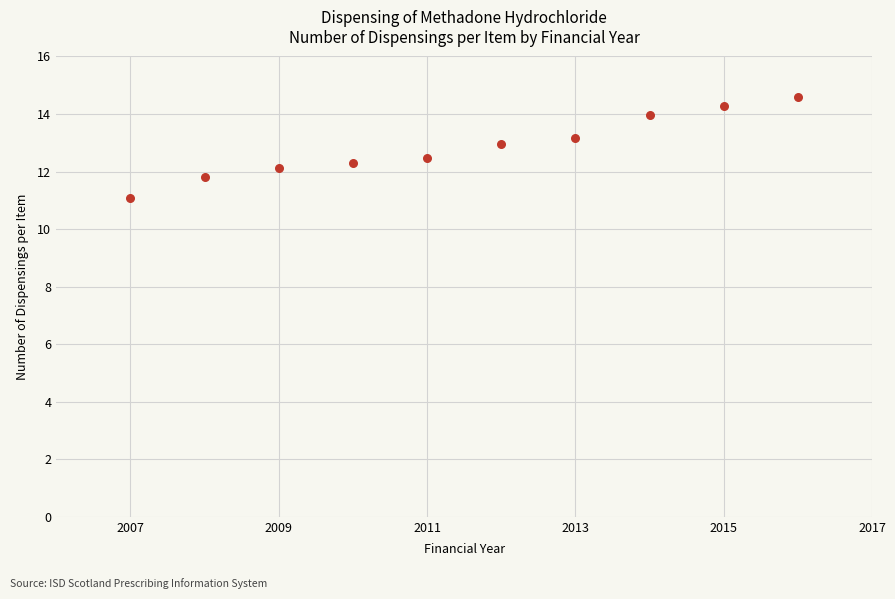

What is the range of Y values (max minus min)?

3.5